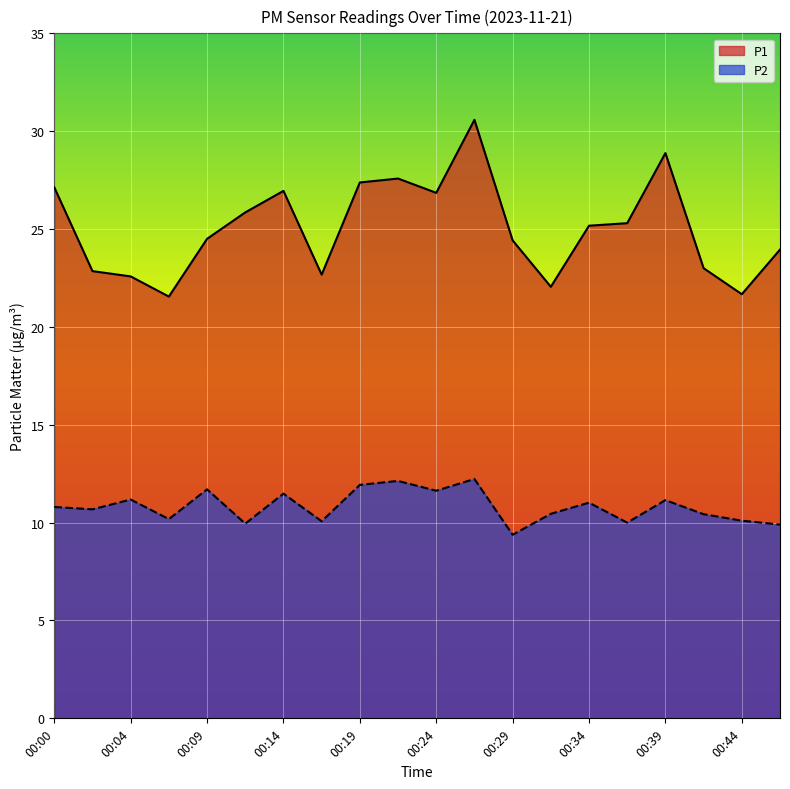

Reading left to right, what are all the values shown in this chart?

P1: 27.1	22.9	22.6	21.6	24.5	25.9	26.9	22.7	27.4	27.6	26.9	30.6	24.4	22.1	25.2	25.3	28.9	23.0	21.7	23.9
P2: 10.8	10.7	11.2	10.2	11.7	9.9	11.5	10.1	11.9	12.1	11.6	12.2	9.4	10.4	11.0	10.0	11.2	10.4	10.1	9.9